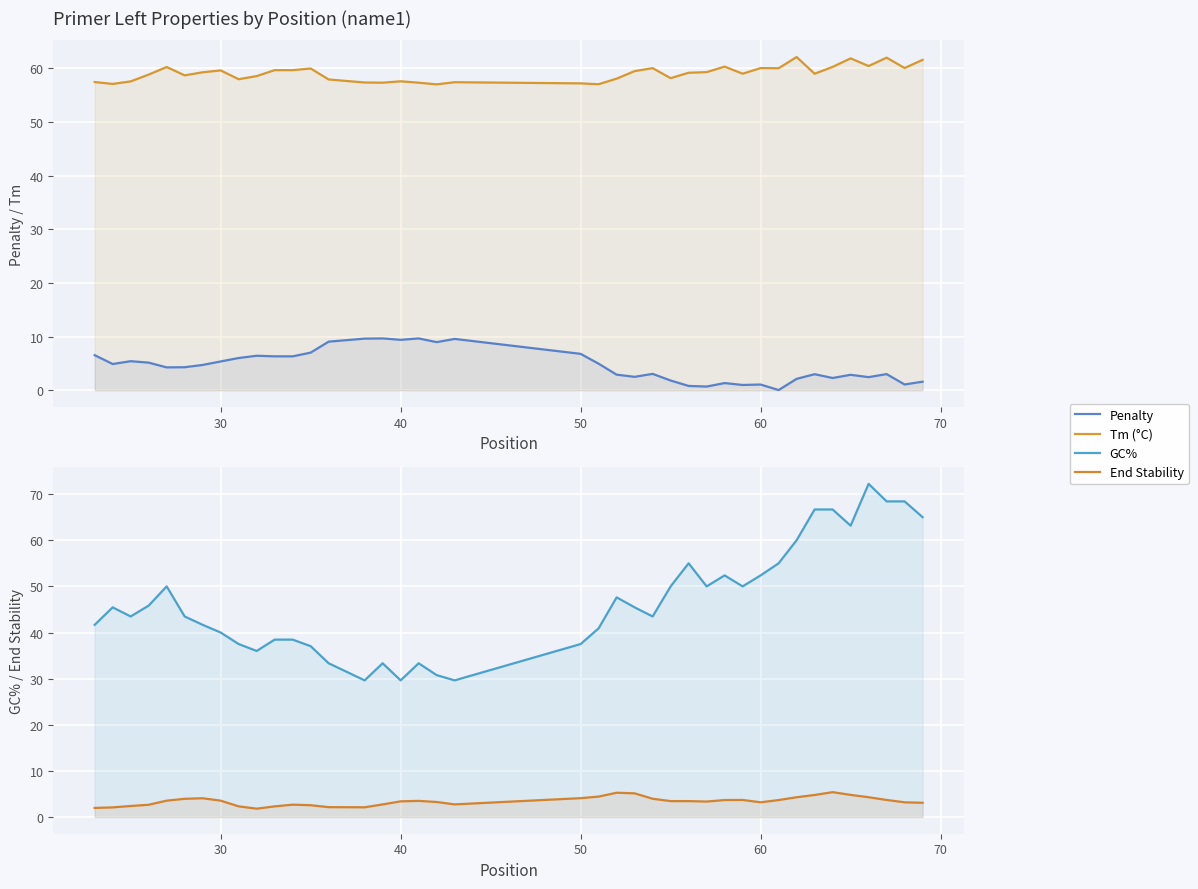

What is the minimum value for End Stability?

1.8